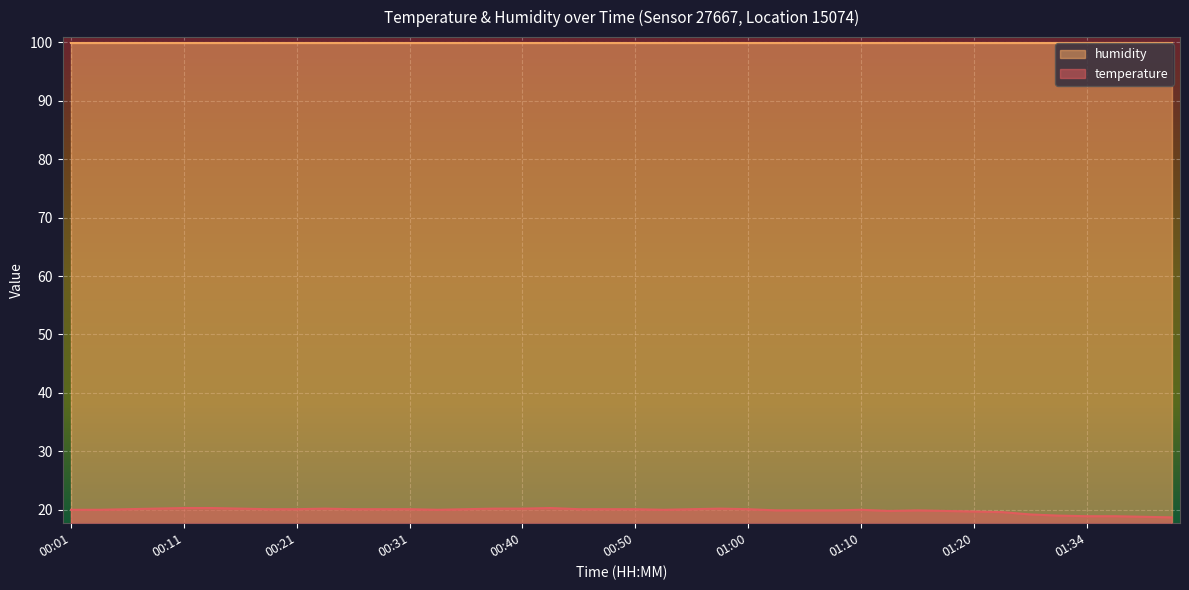

What is the approximate value at 00:43?

20.3